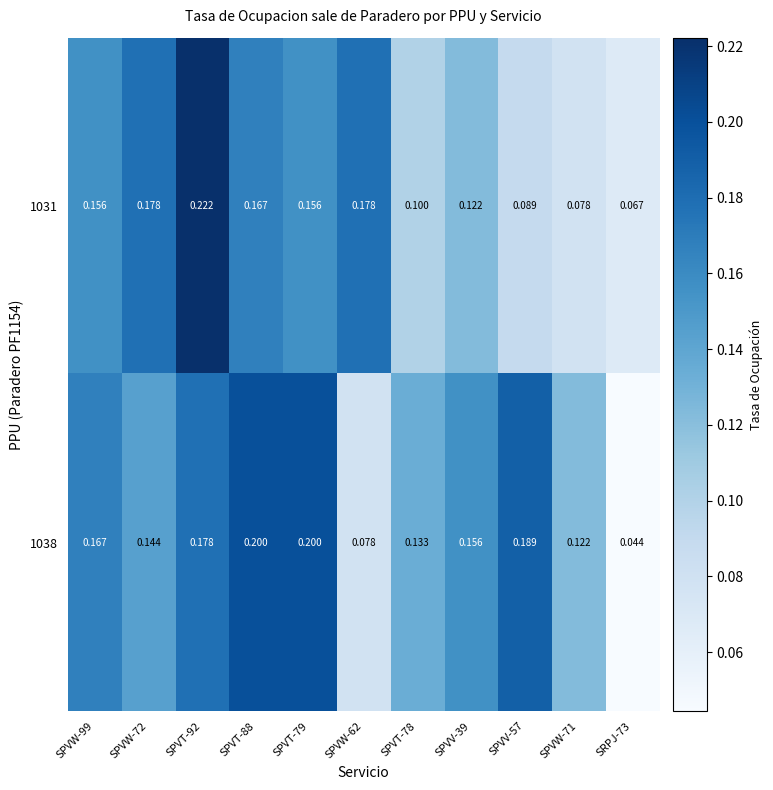

How many series are shown in this chart?

2